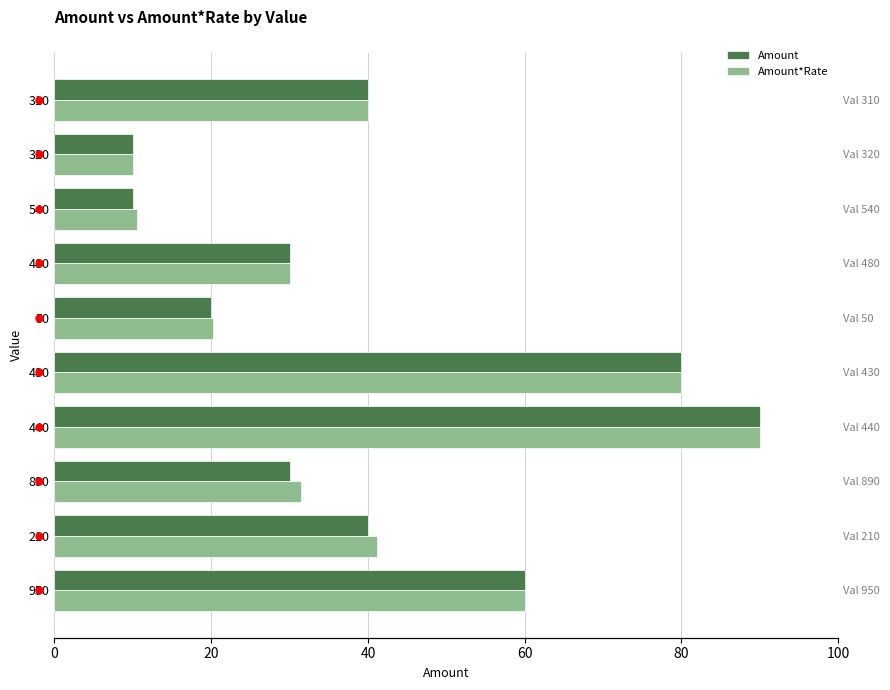

Reading left to right, extract all data points from this chart.

Amount: 60.0	40.0	30.0	90.0	80.0	20.0	30.0	10.0	10.0	40.0
Amount*Rate: 60.0	41.2	31.5	90.0	80.0	20.2	30.0	10.5	10.0	40.0